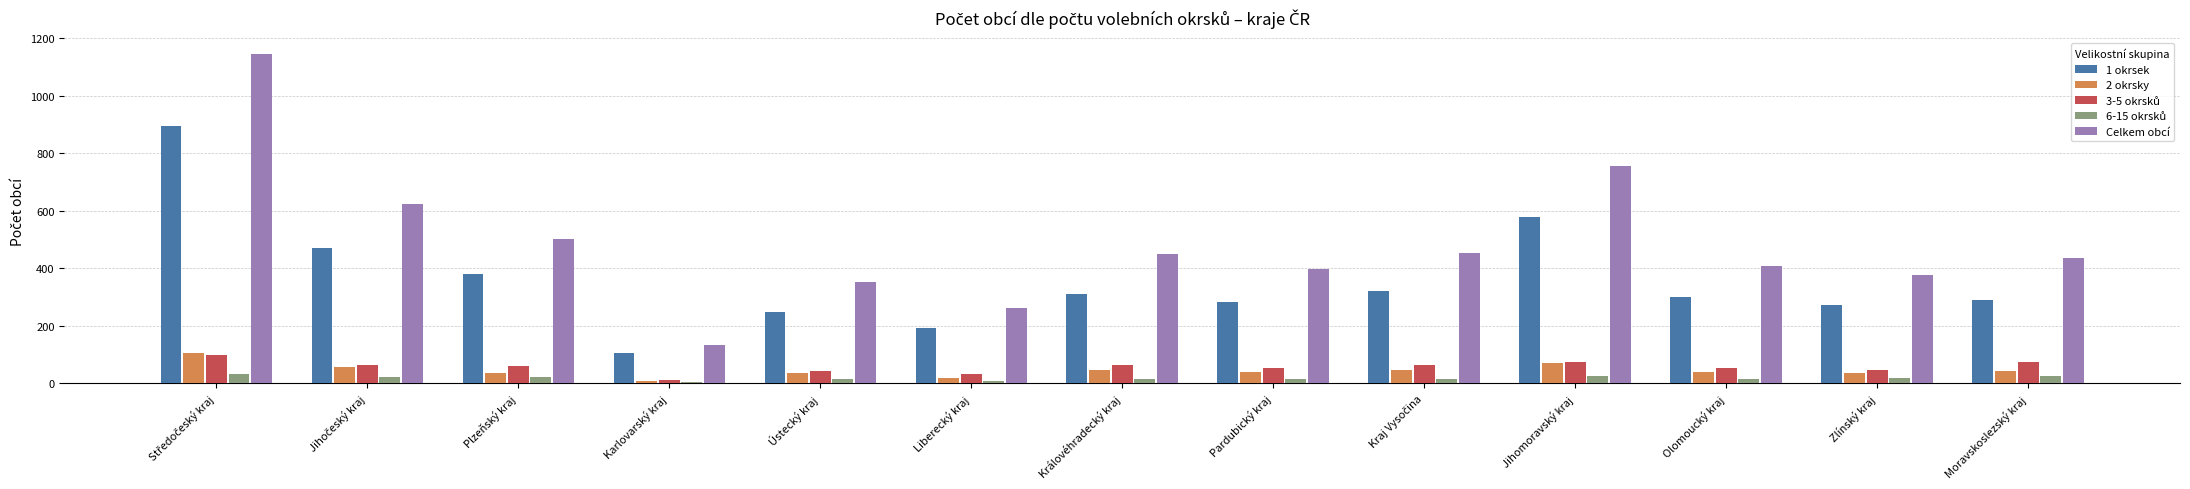

Which series has the largest total across all categories?

Celkem obcí